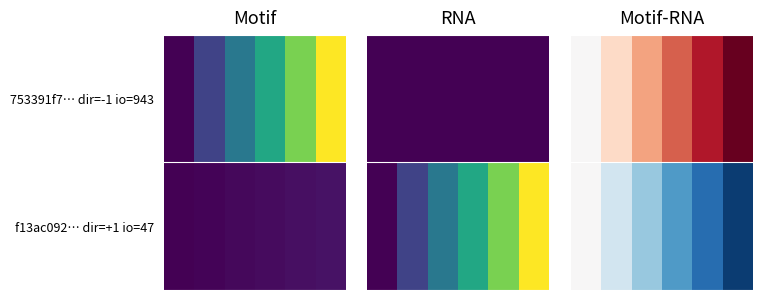

How many positive values does the 753391f7… dir=-1 io=943 series have?

5